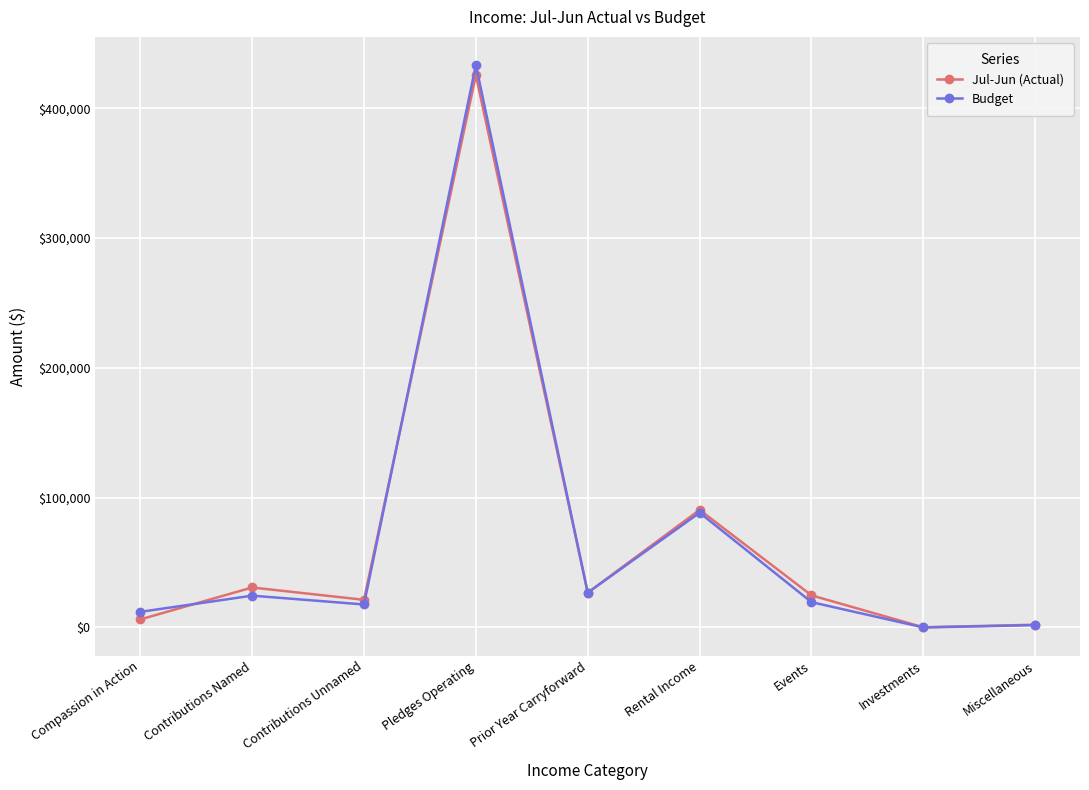

What is the label of the 2nd point from the right?

Investments